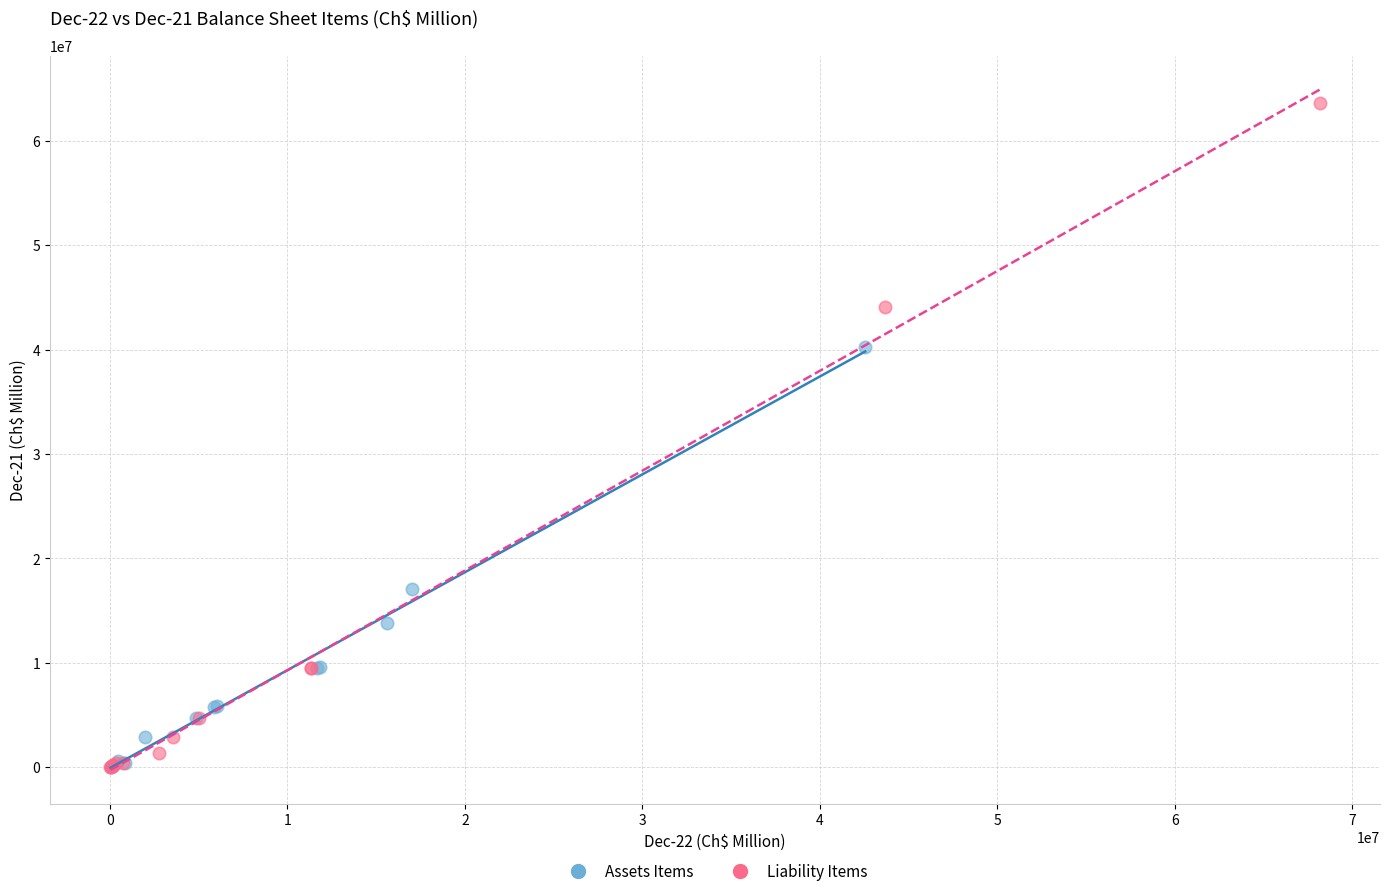

Which series has the widest spread of Y values?

Liability Items